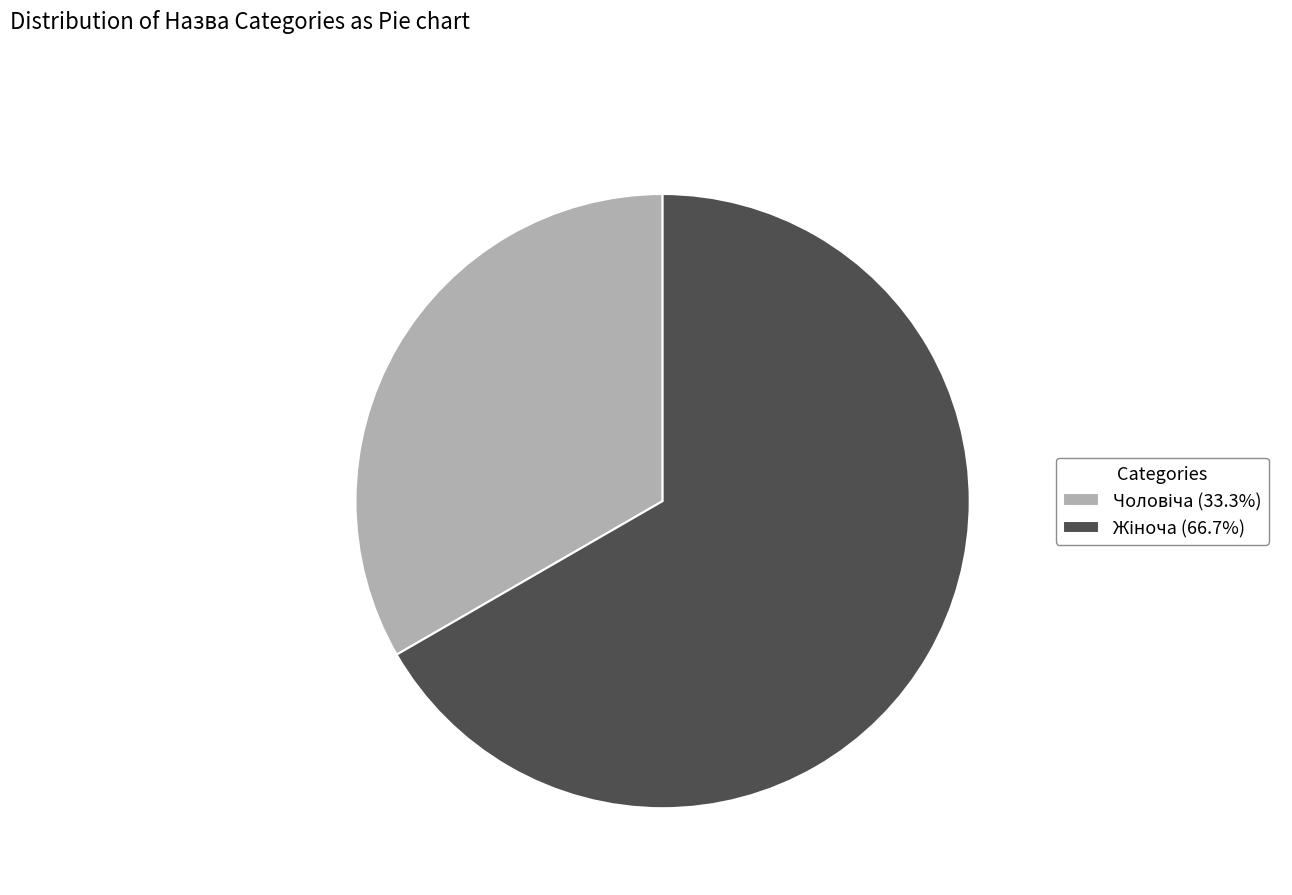

Does any single category account for the majority?

Yes